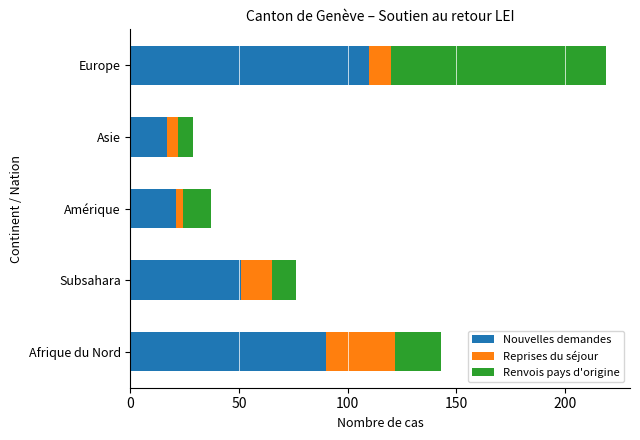

What is the sum of all Nouvelles demandes values?

289